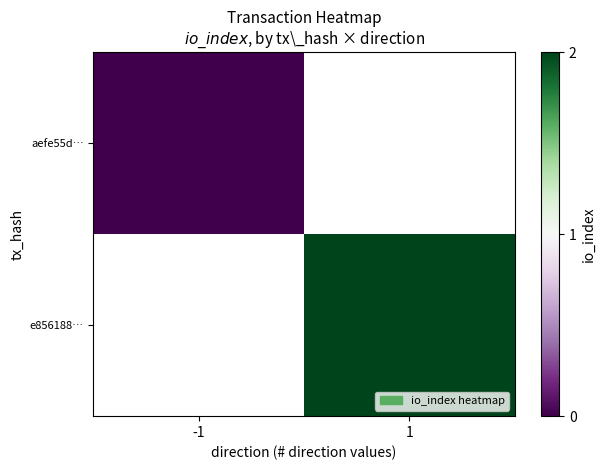

Is the value of e856188… at 1 greater than the value of aefe55d… at 1?

No